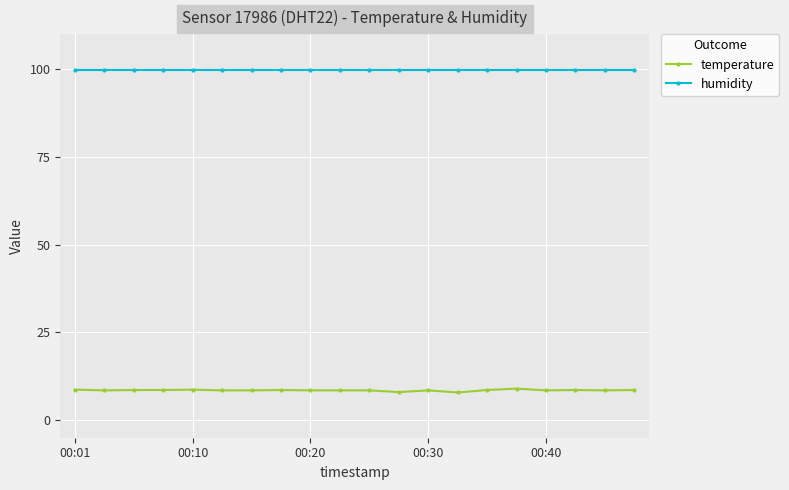

Which series has the largest total across all categories?

humidity